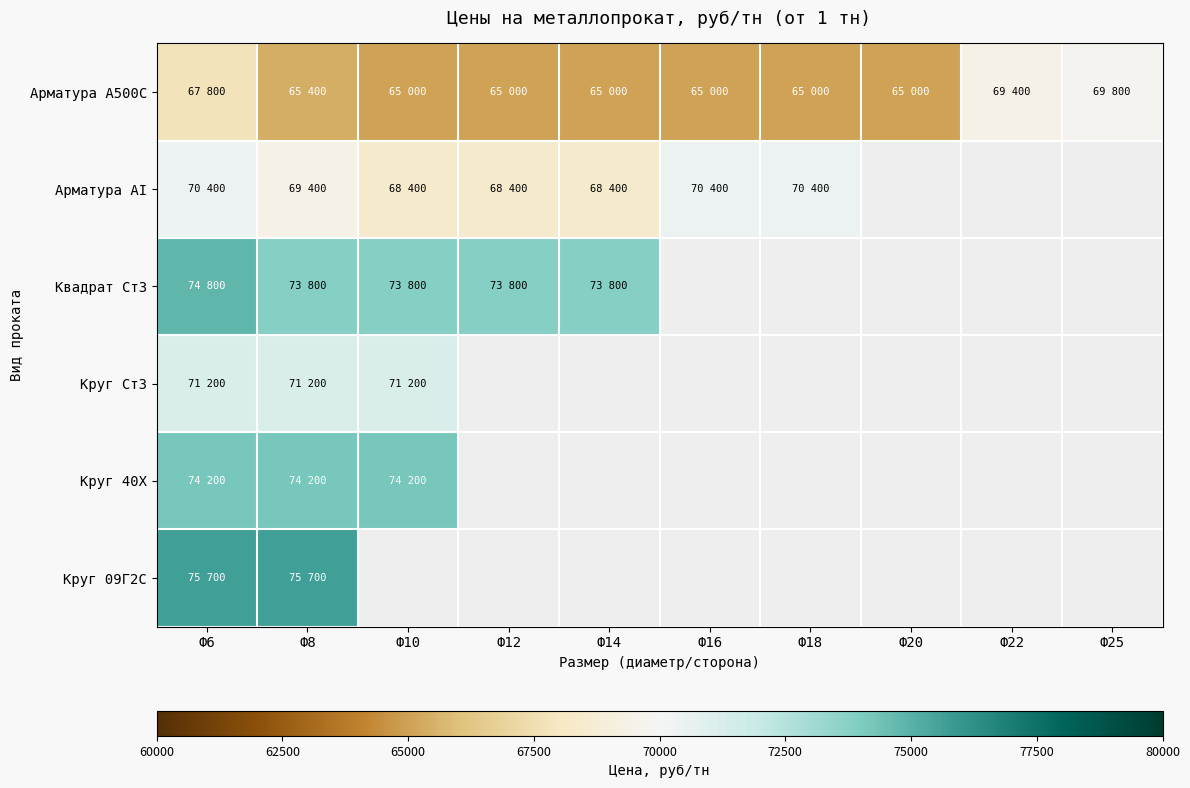

What is the difference between the maximum and minimum values in the Квадрат Ст3 series?

1000.0